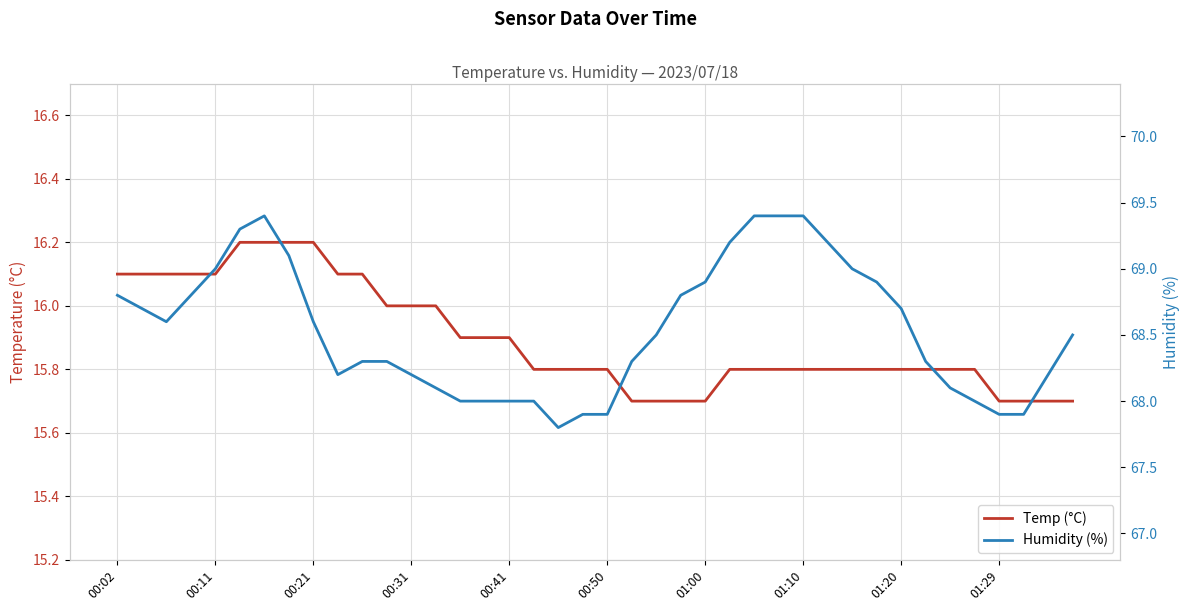

How many lines are shown in the chart?

2